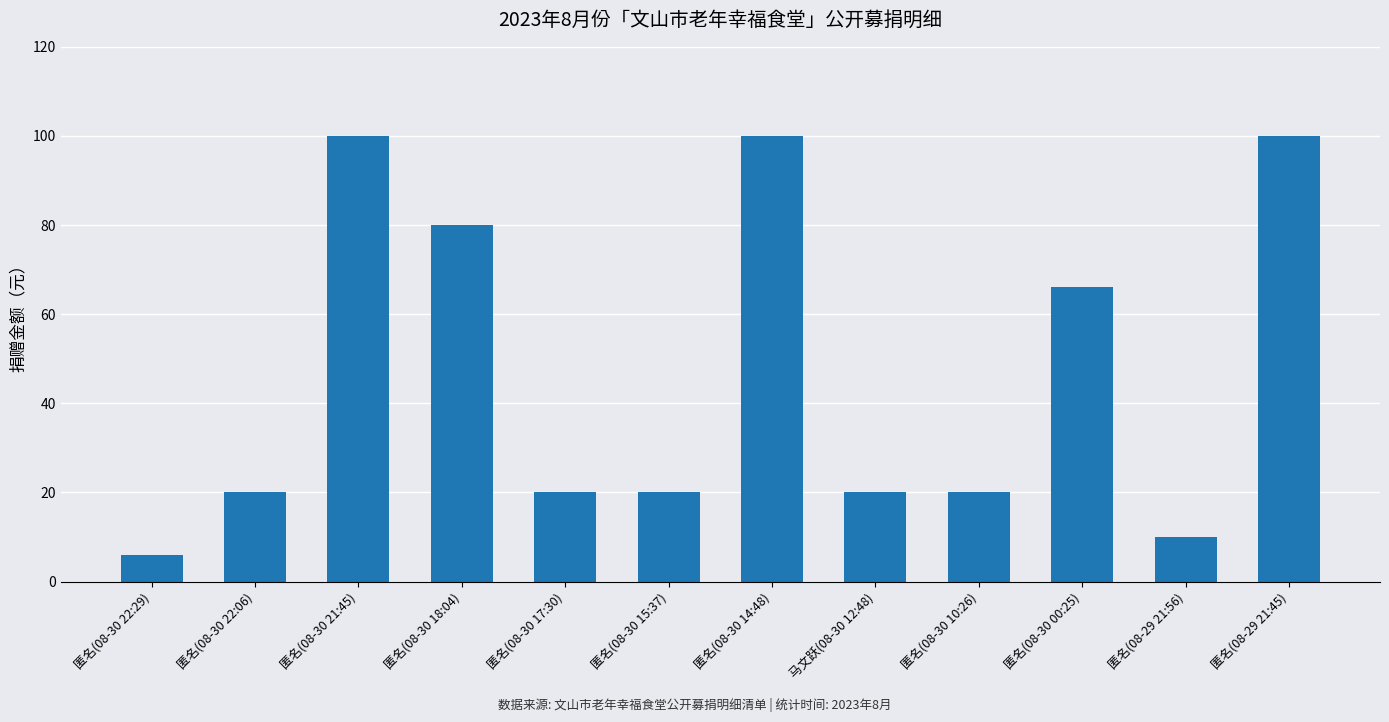

How many bars are there in total?

12